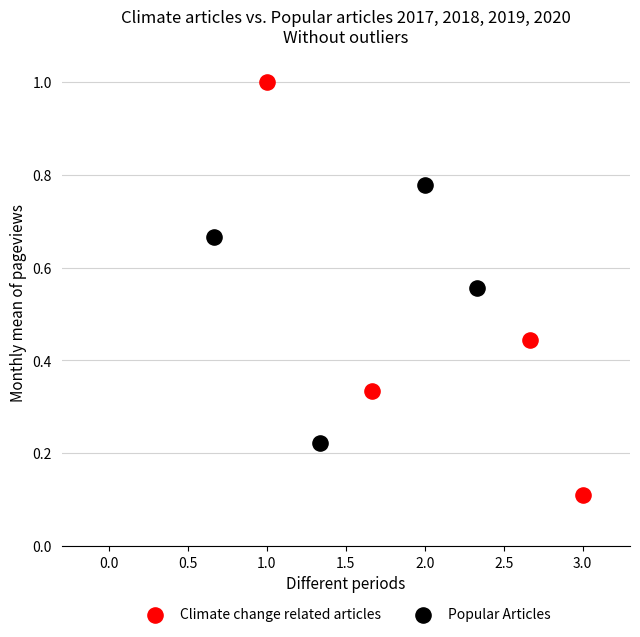

Which series contains the lowest Y value?

Climate change related articles